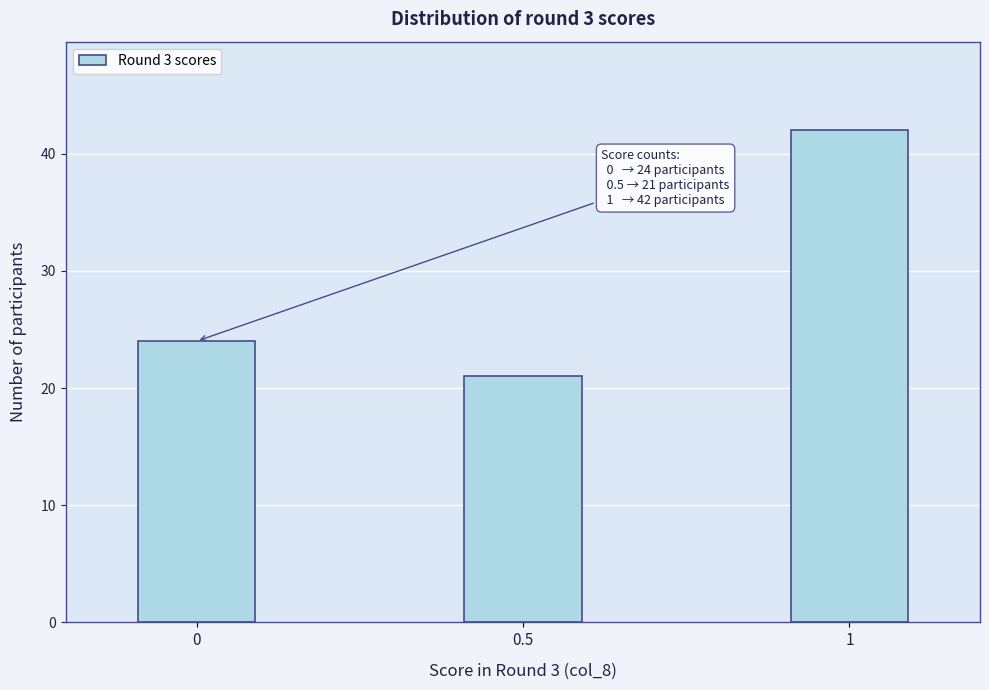

Reading left to right, list all the values displayed in this chart.

0=24	0.5=21	1=42